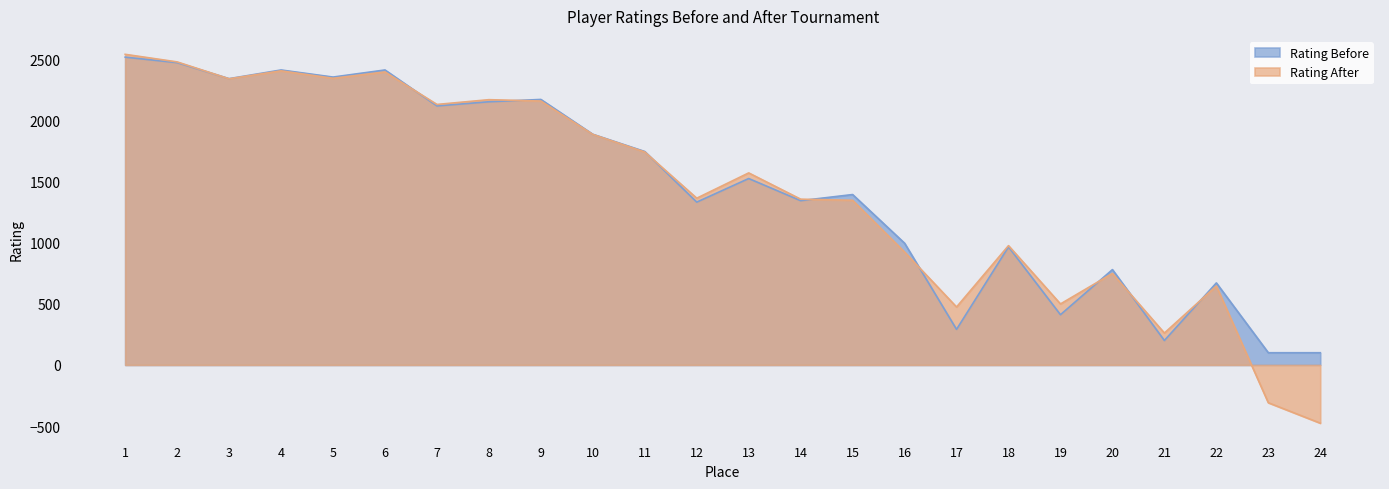

True or false: Rating After has a value of 1170 at 7.

False